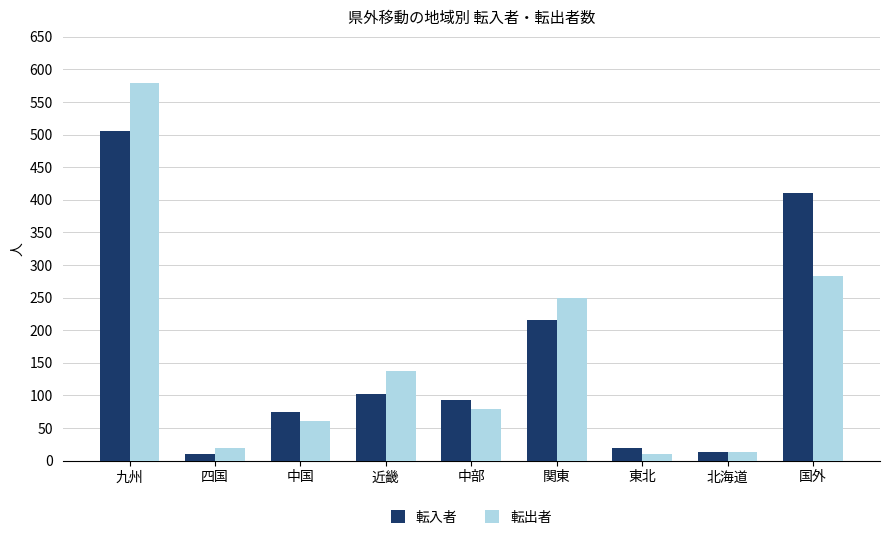

What is the label of the 9th bar from the right?

九州